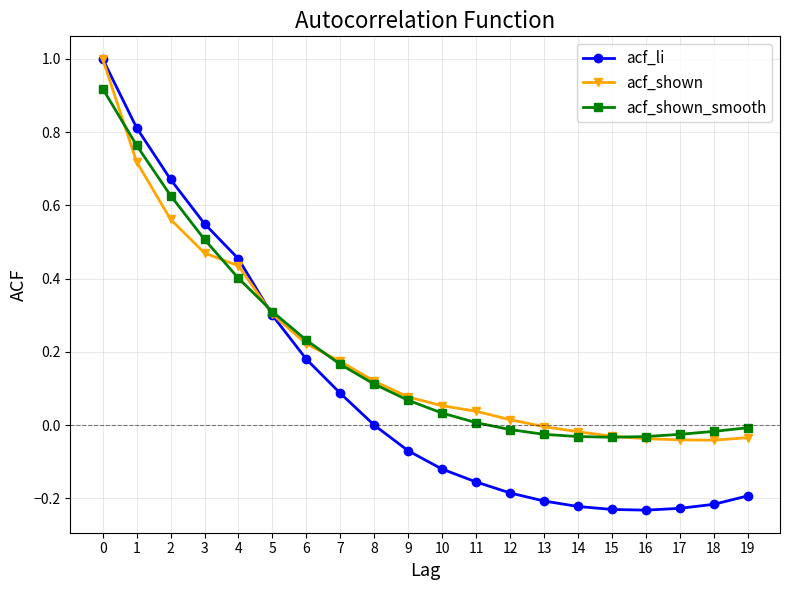

Is the value of acf_shown at 11 greater than the value of acf_li at 13?

Yes